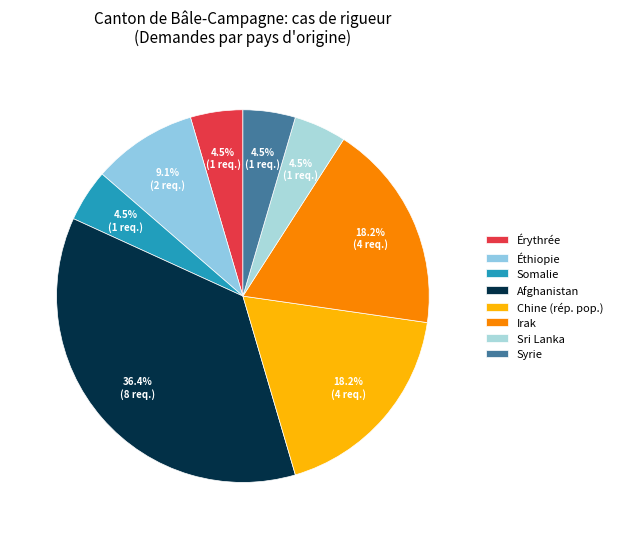

Rank the categories by value from highest to lowest.

Afghanistan, Chine (rép. pop.), Irak, Éthiopie, Érythrée, Somalie, Sri Lanka, Syrie